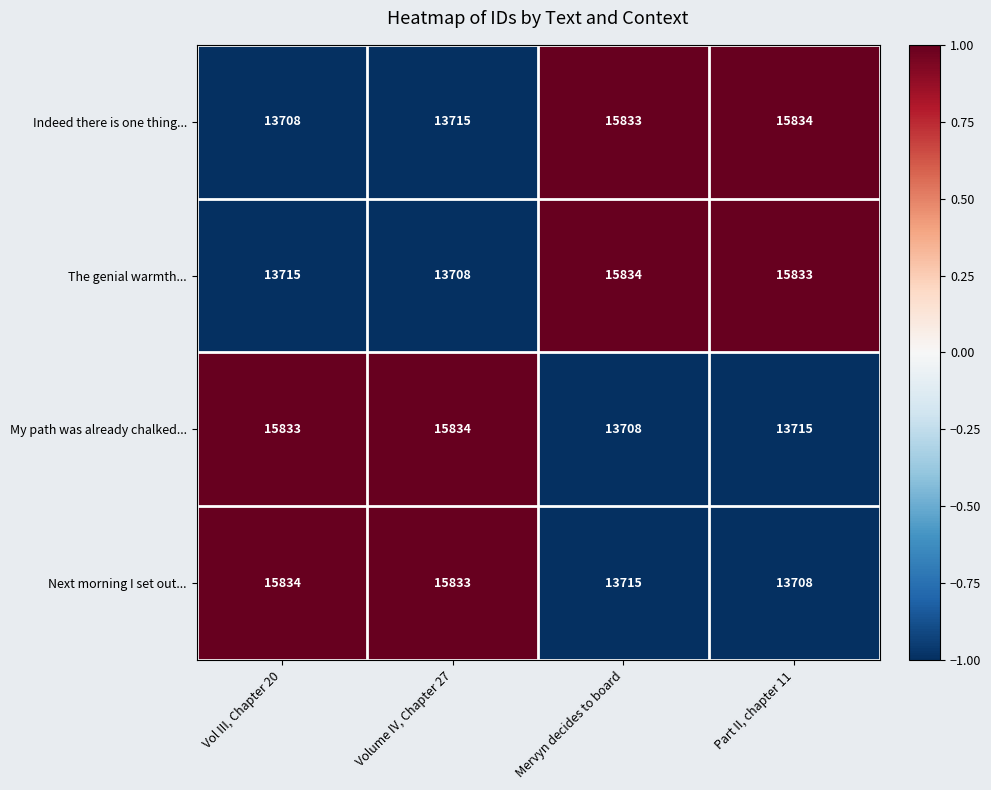

At Mervyn decides to board, list the series in order from smallest to largest.

My path was already chalked..., Next morning I set out..., Indeed there is one thing..., The genial warmth...